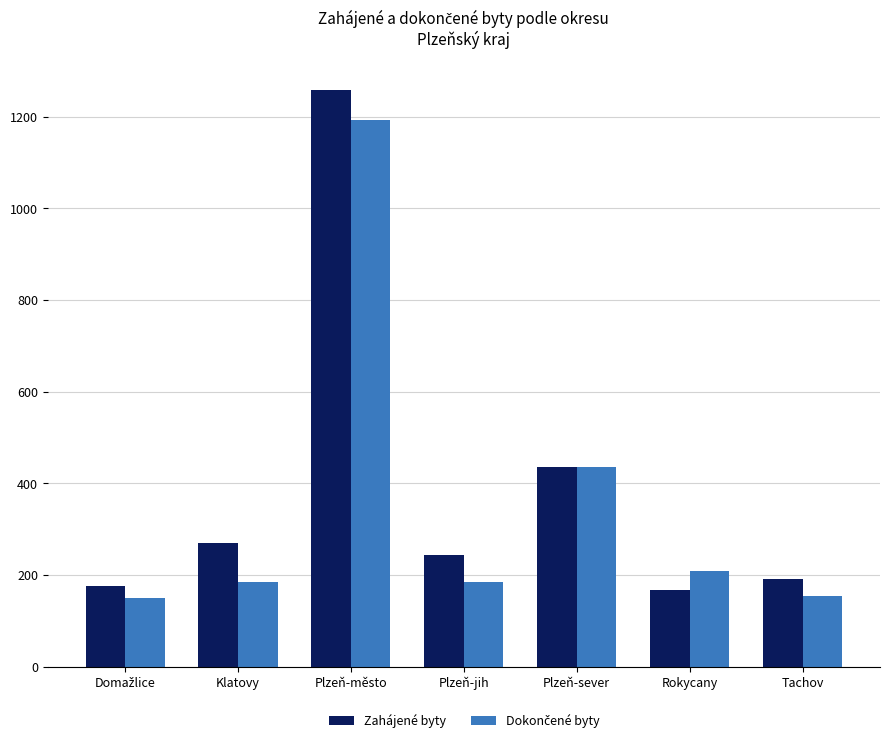

Where does the Zahájené byty series first go above 243?

Klatovy